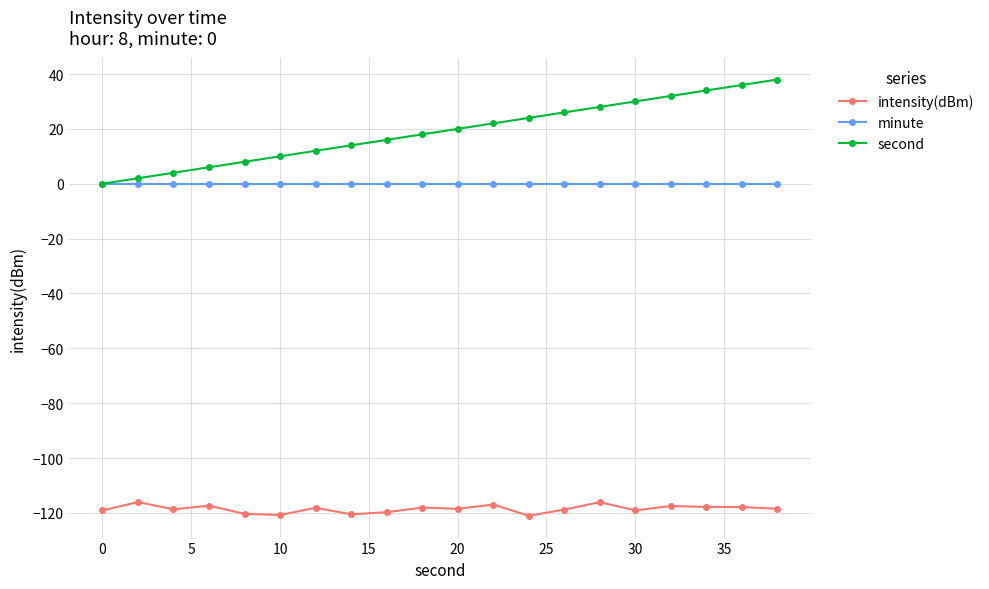

List the series in order of their peak value, lowest first.

intensity(dBm), minute, second